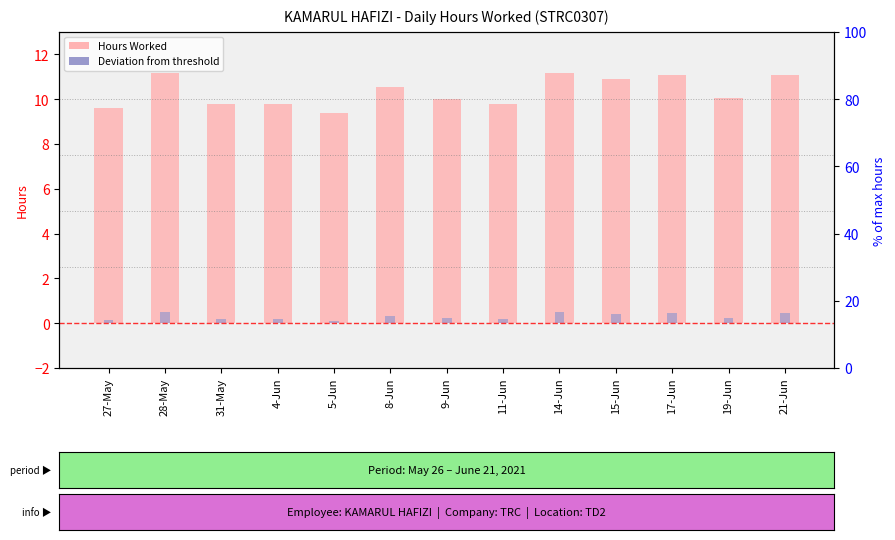

At which label is the value closest to 92?

19-Jun